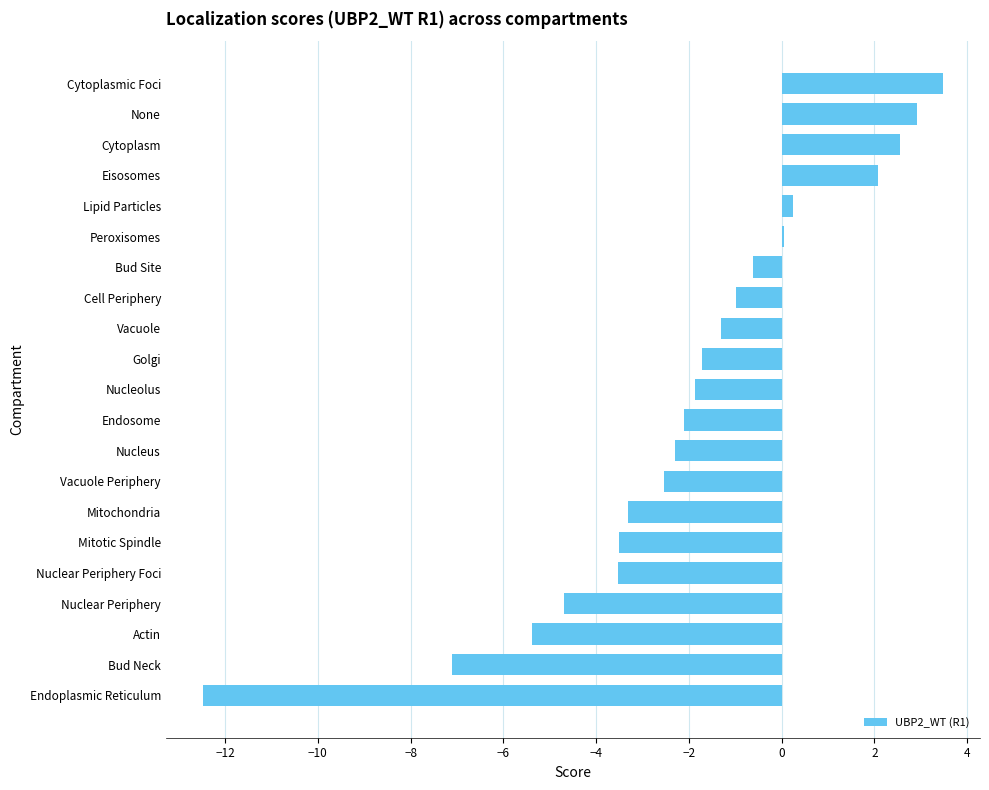

True or false: the data shows -5.4 at Actin.

True